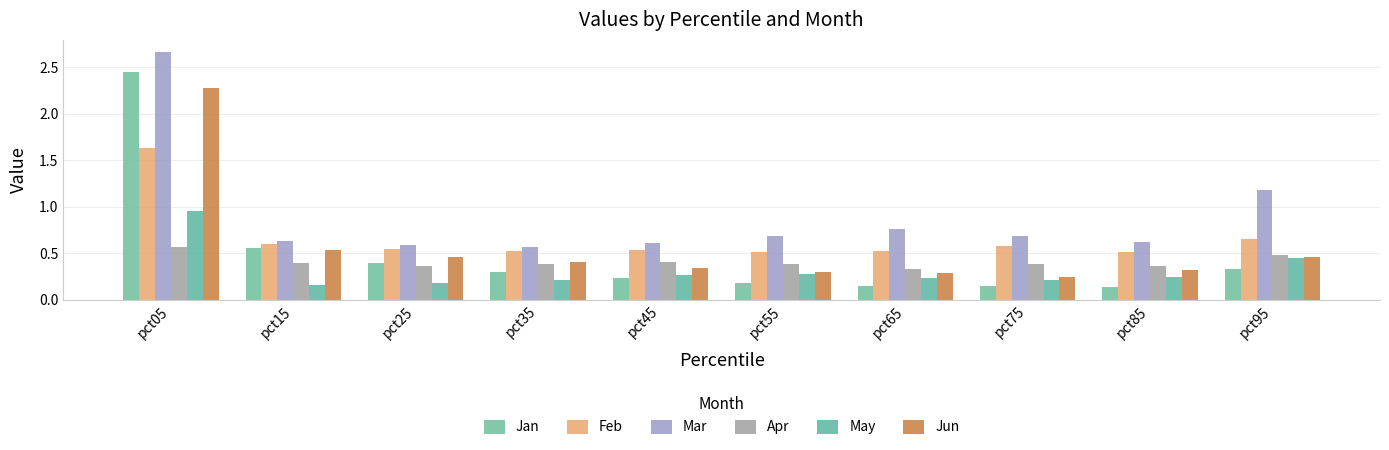

What is the total value across all series at pct35?

2.4